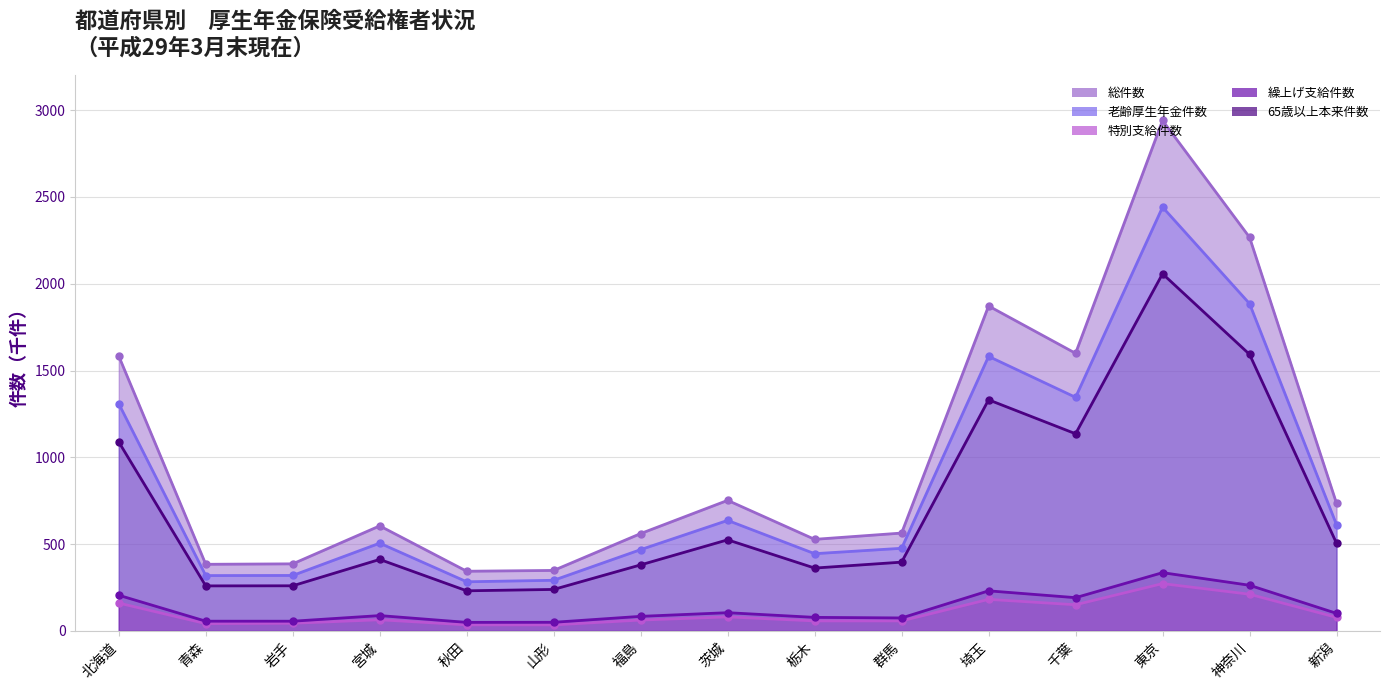

What position from the left is 秋田?

5